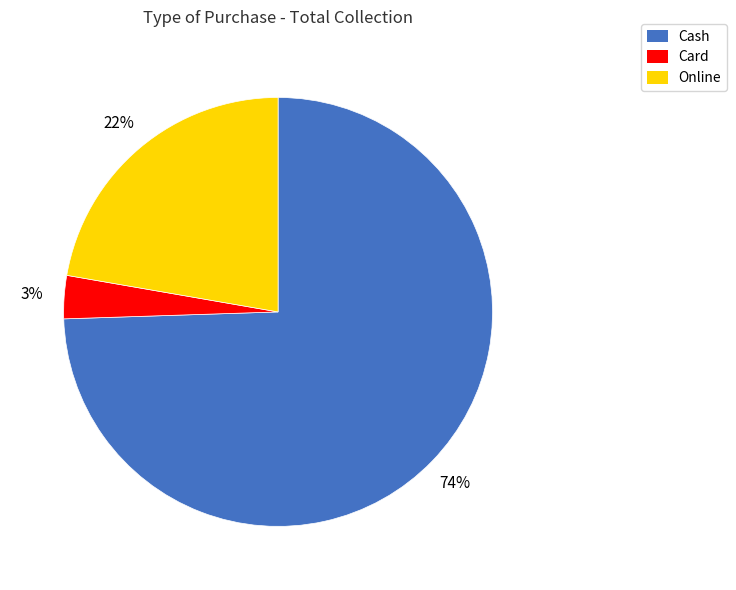

To the nearest percent, what percentage of the pie is Card?

3%